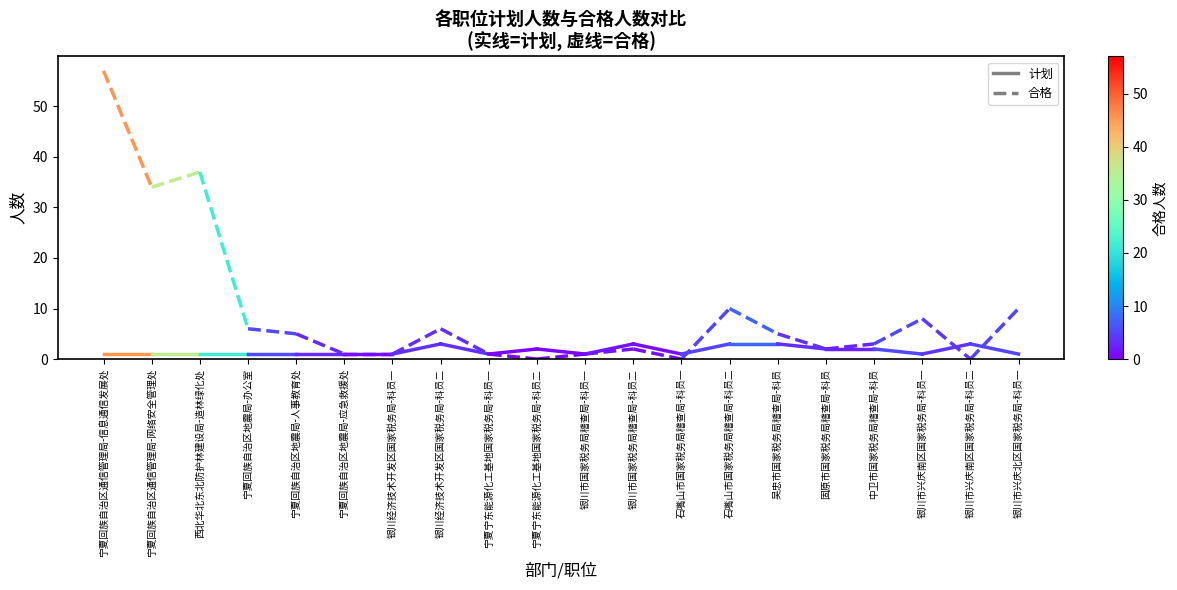

Rank the series by their maximum value, from highest to lowest.

合格, 计划